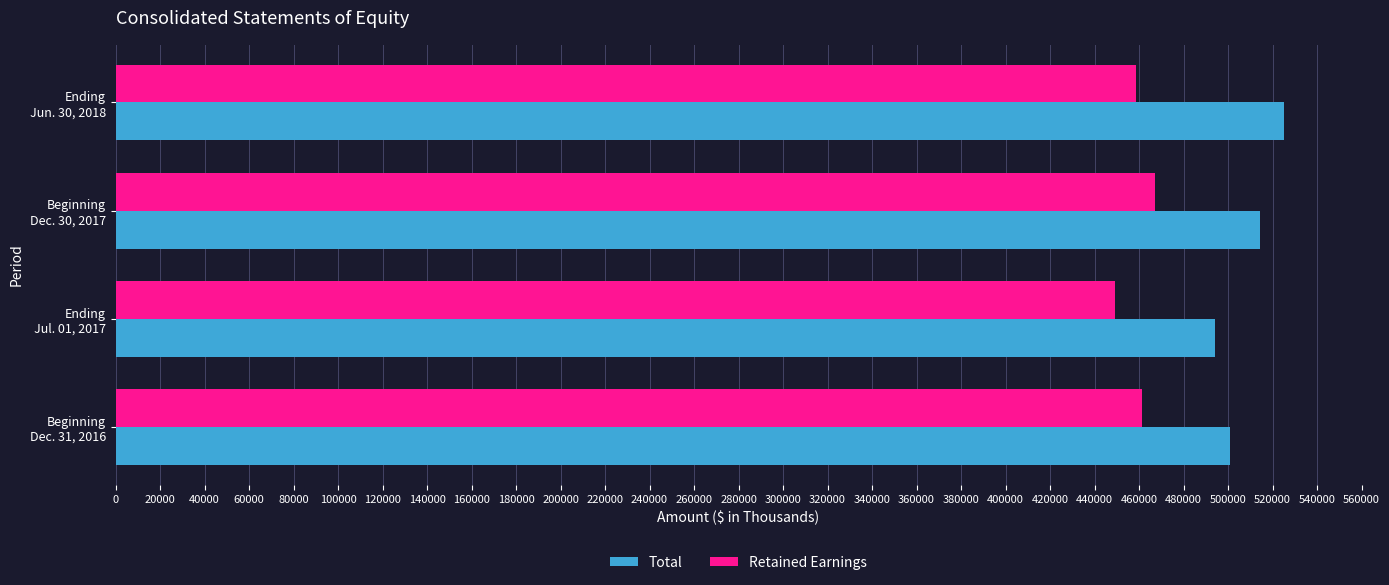

What is the lowest value of the Retained Earnings series?

449130